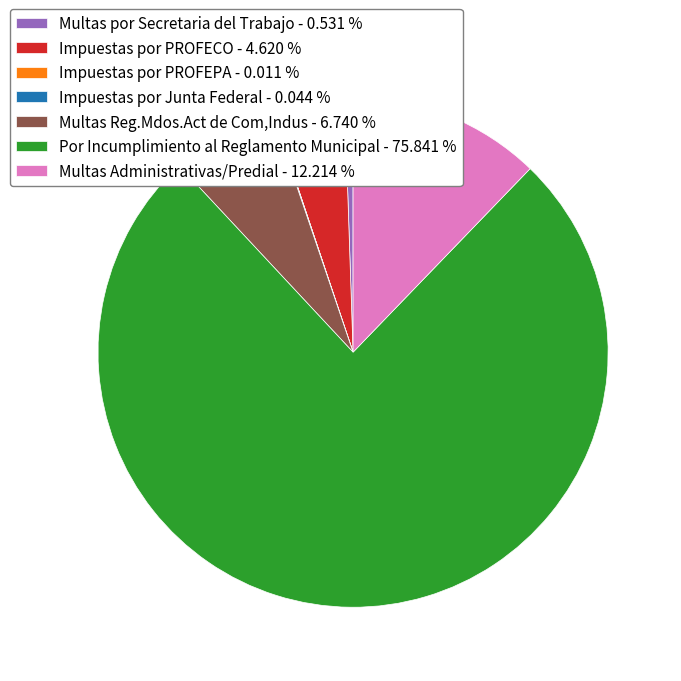

Combined, do Por Incumplimiento al Reglamento Municipal - 75.841 % and Multas por Secretaria del Trabajo - 0.531 % account for over 50%?

Yes